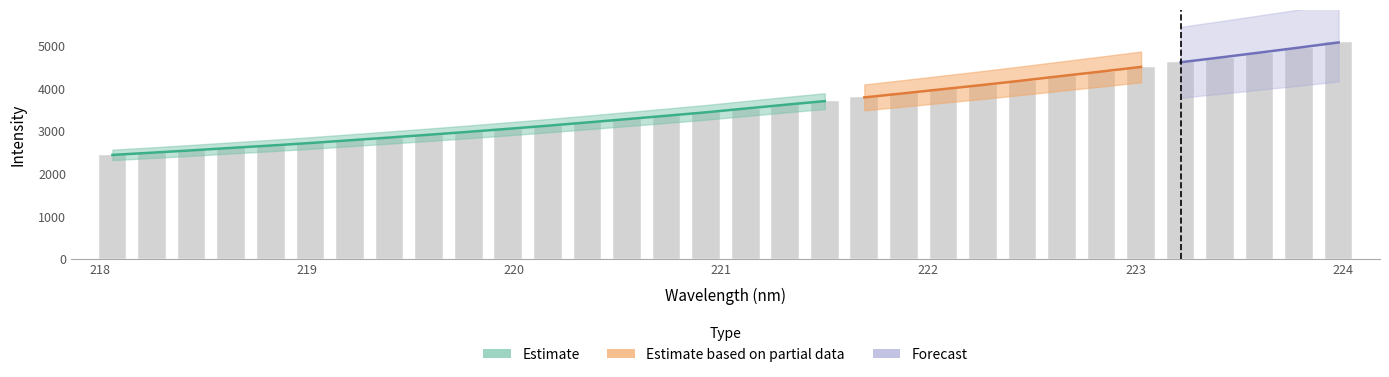

What is the change in value from 218.2508 to 220.3533?

+708.7